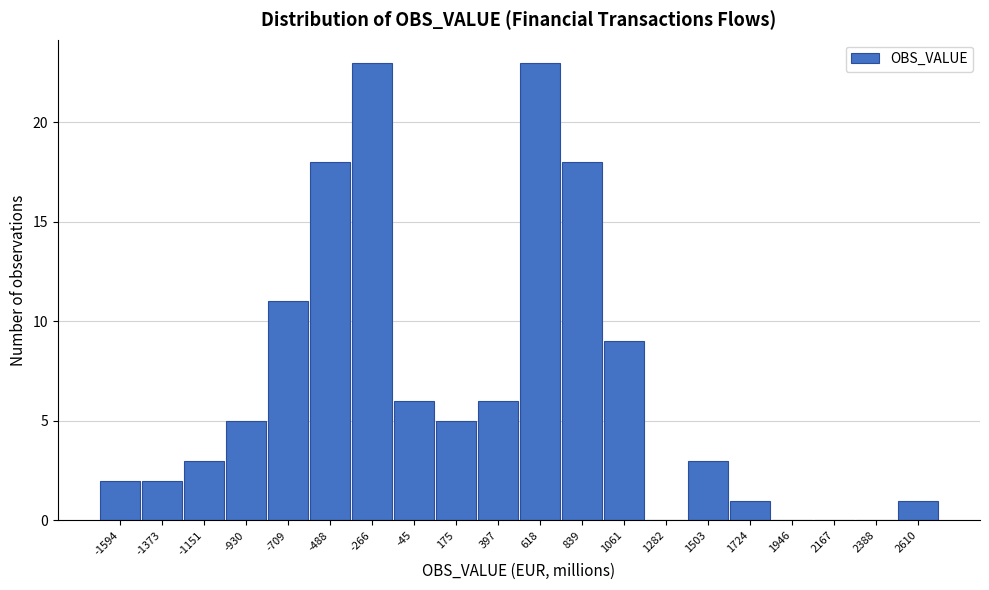

Reading left to right, transcribe this chart: for each bar, give the range it covers on the x-axis and its height. Neither the bar edges nor the heights are printed on the chart, so give them approximately, as read against the axes.

-1700 to -1500: 2
-1500 to -1250: 2
-1250 to -1050: 3
-1050 to -800: 5
-800 to -600: 11
-600 to -400: 18
-400 to -150: 23
-150 to 50: 6
50 to 300: 5
300 to 500: 6
500 to 750: 23
750 to 950: 18
950 to 1150: 9
1150 to 1400: 0
1400 to 1600: 3
1600 to 1850: 1
1850 to 2050: 0
2050 to 2300: 0
2300 to 2500: 0
2500 to 2700: 1